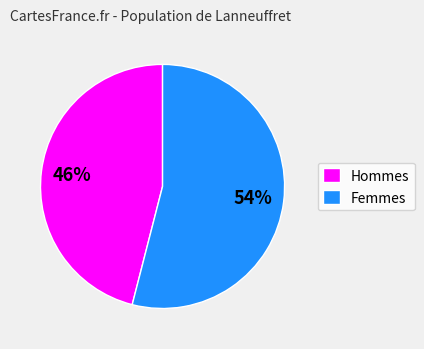

What is the smallest slice in the pie chart?

Hommes